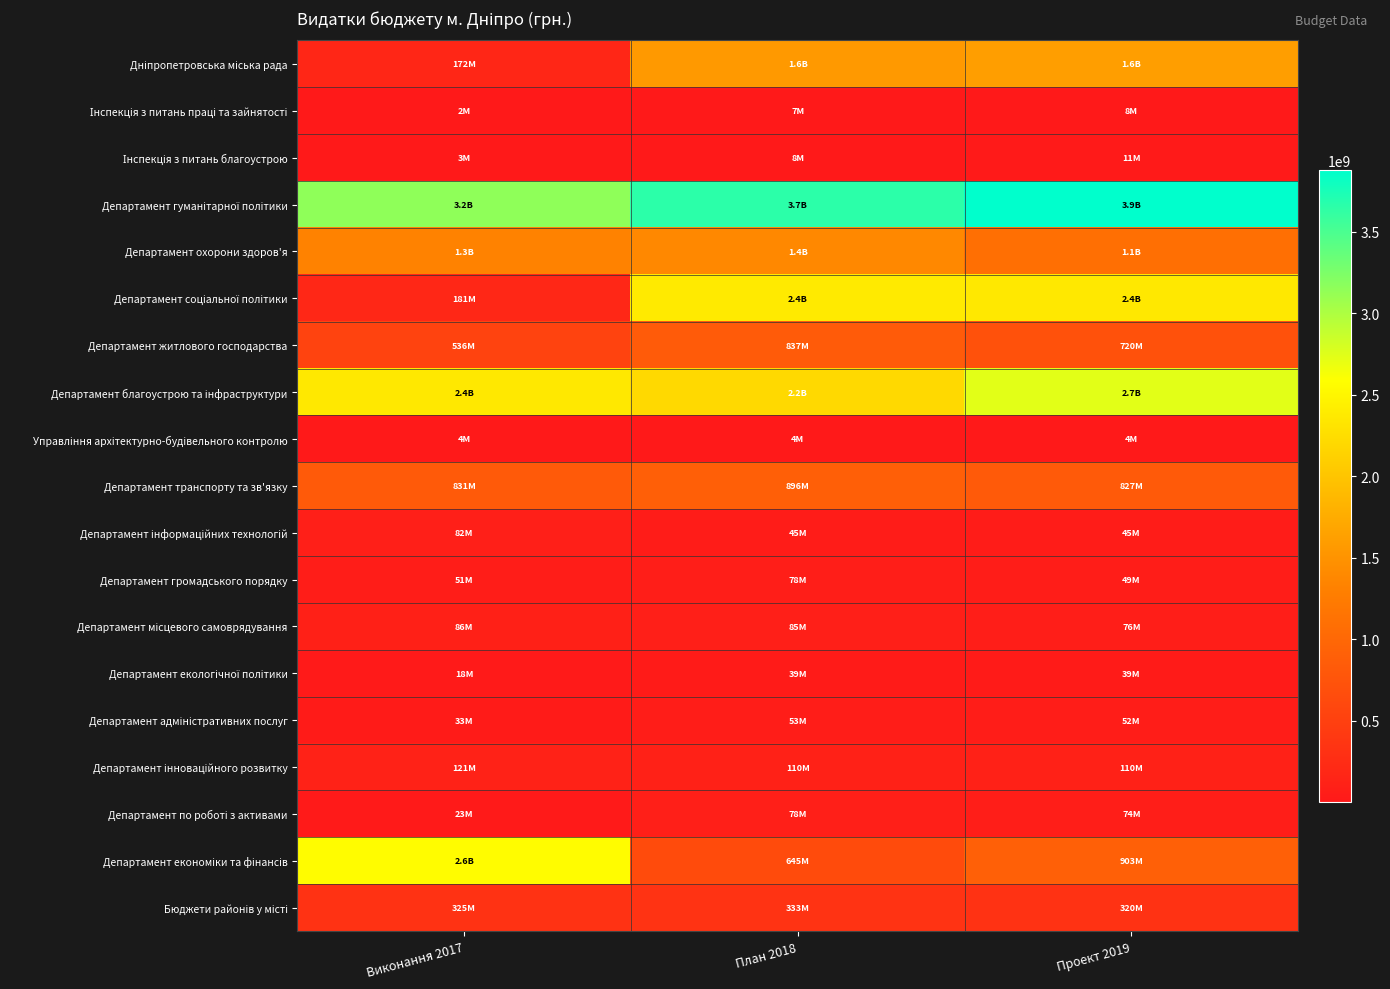

What is the smallest value displayed?

1988863